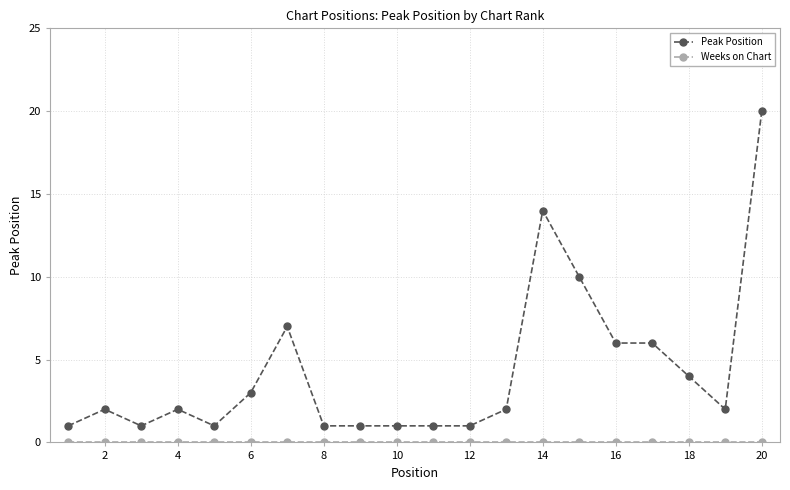

What is the difference between the second highest and minimum values in the Peak Position series?

13